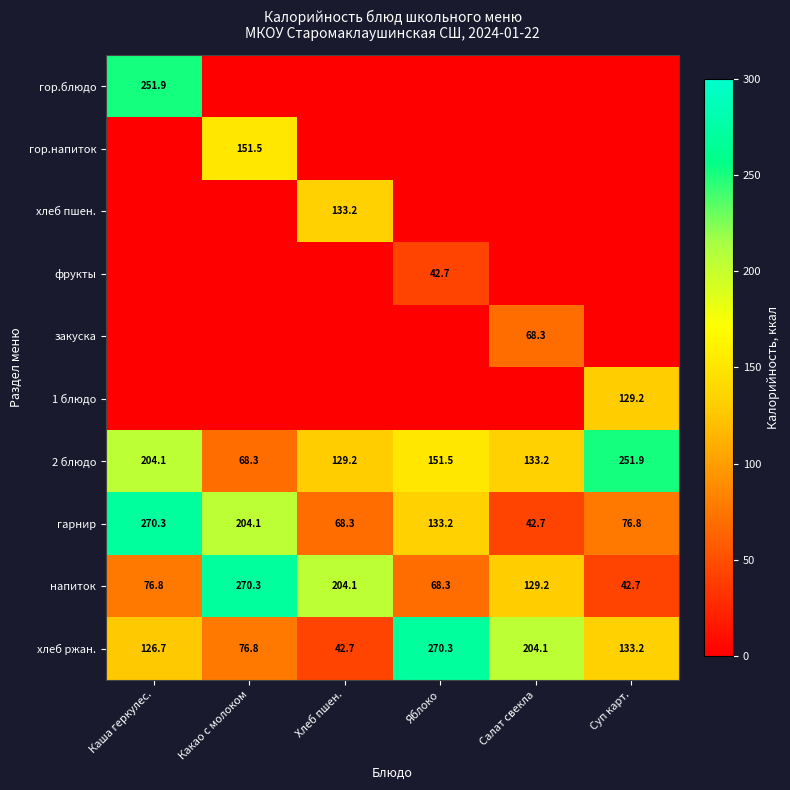

List the labels in order of 2 блюдо value, smallest first.

Какао с молоком, Хлеб пшен., Салат свекла, Яблоко, Каша геркулес., Суп карт.